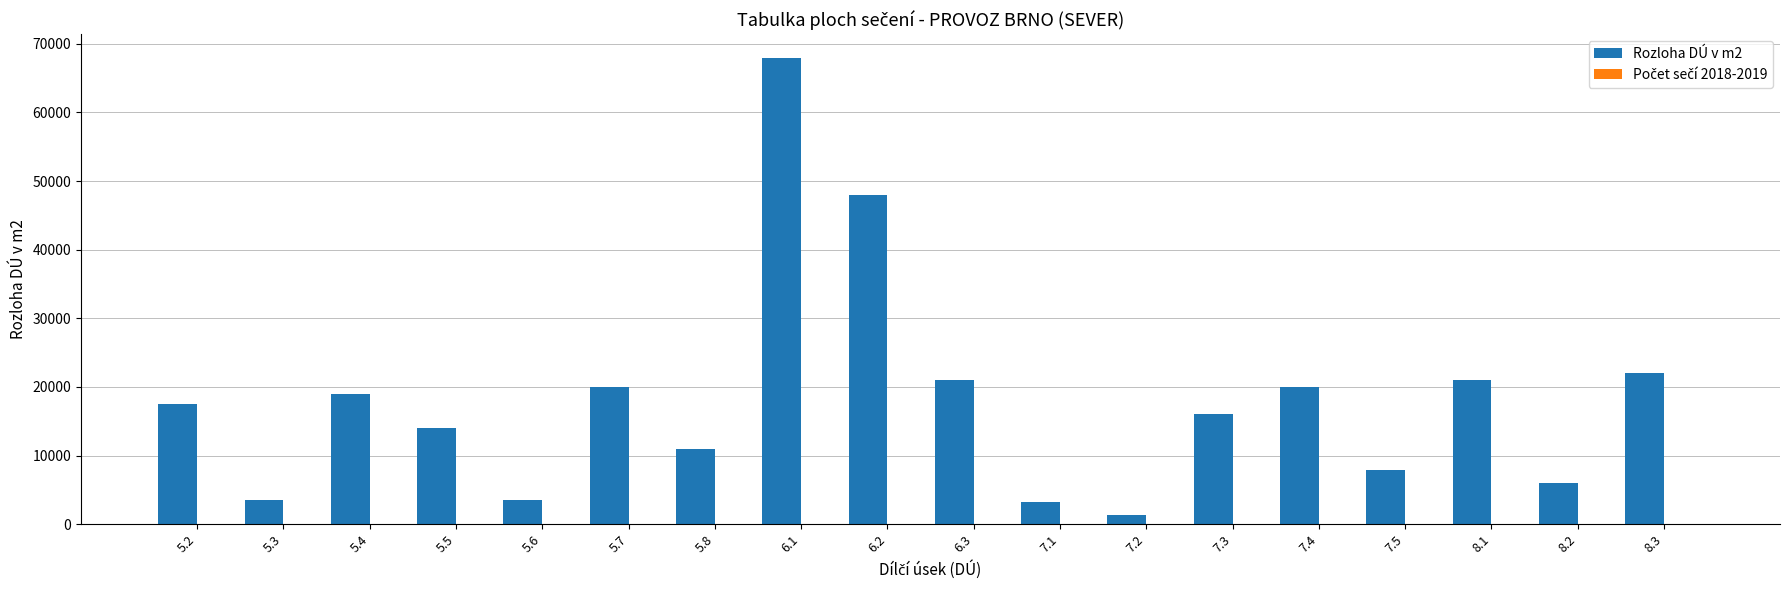

Which series has the largest total across all categories?

Rozloha DÚ v m2